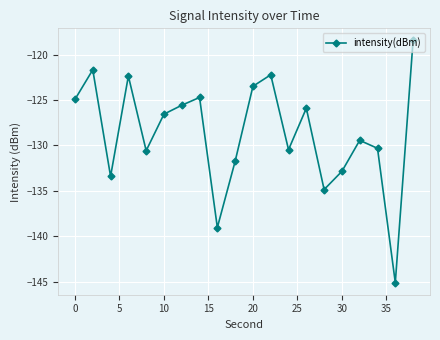

True or false: there are more than 1 points higher than both neighbors.

True